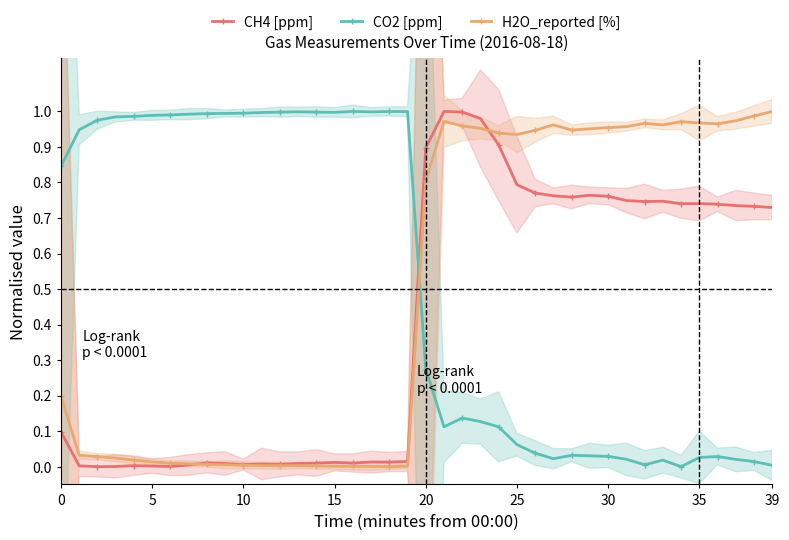

Which series ends up on top after the final intersection of CO2 [ppm] and H2O_reported [%]?

H2O_reported [%]